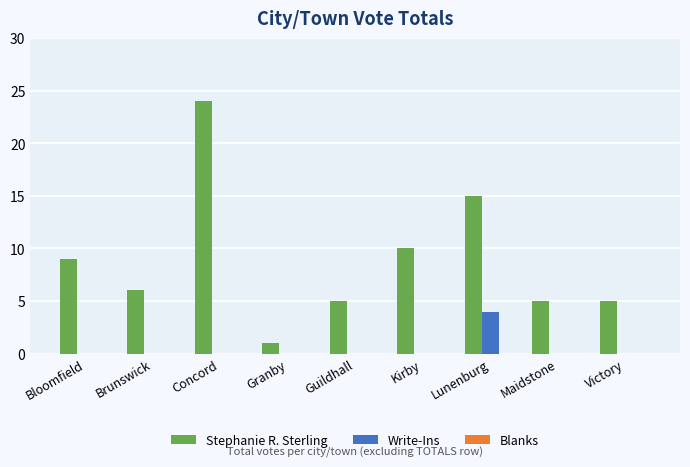

Which series changed the most between Brunswick and Lunenburg?

Stephanie R. Sterling